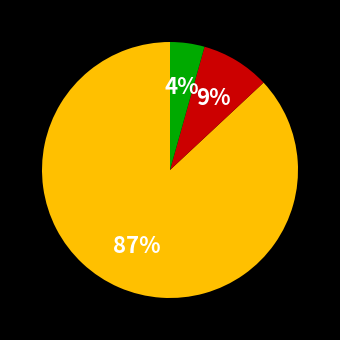

To the nearest percent, what is the average slice percentage?

33%